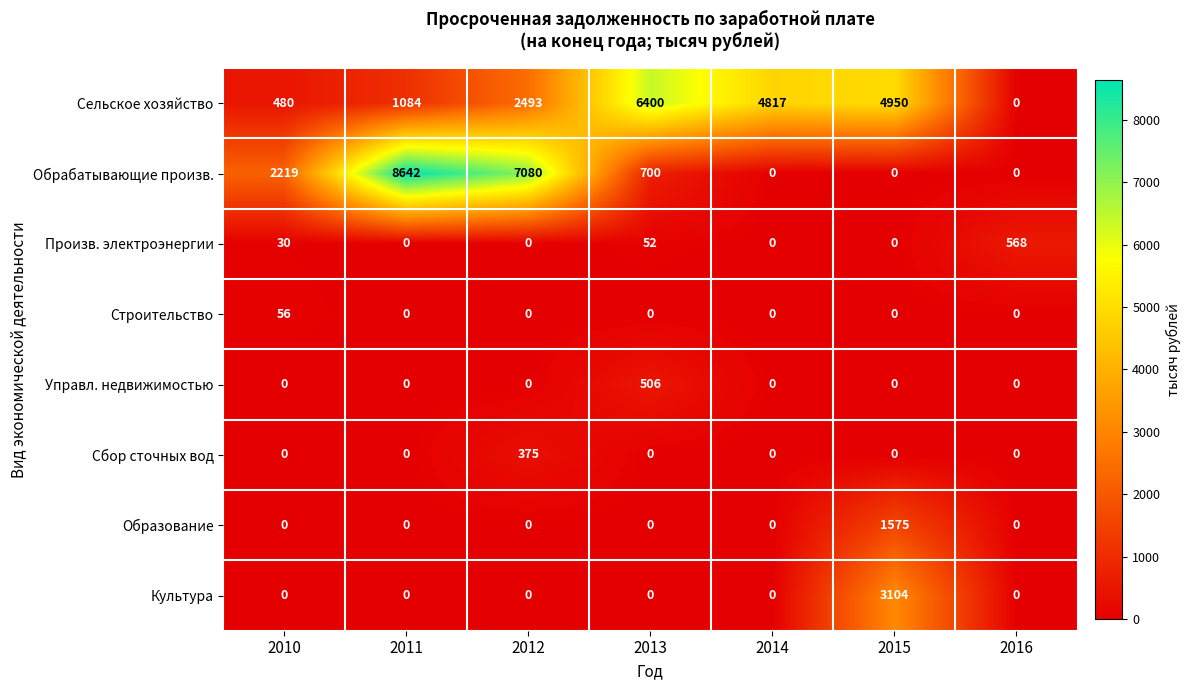

Which series has the largest range (max minus min)?

Обрабатывающие произв.